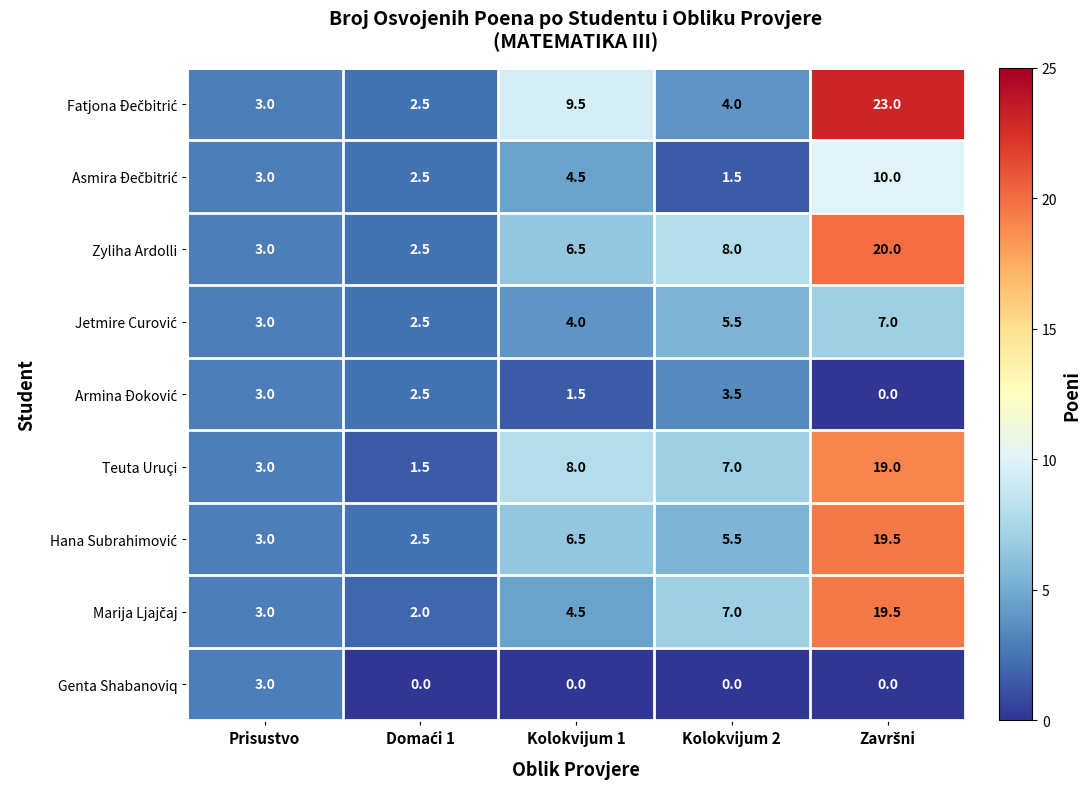

What is the sum of all Zyliha Ardolli values?

40.0